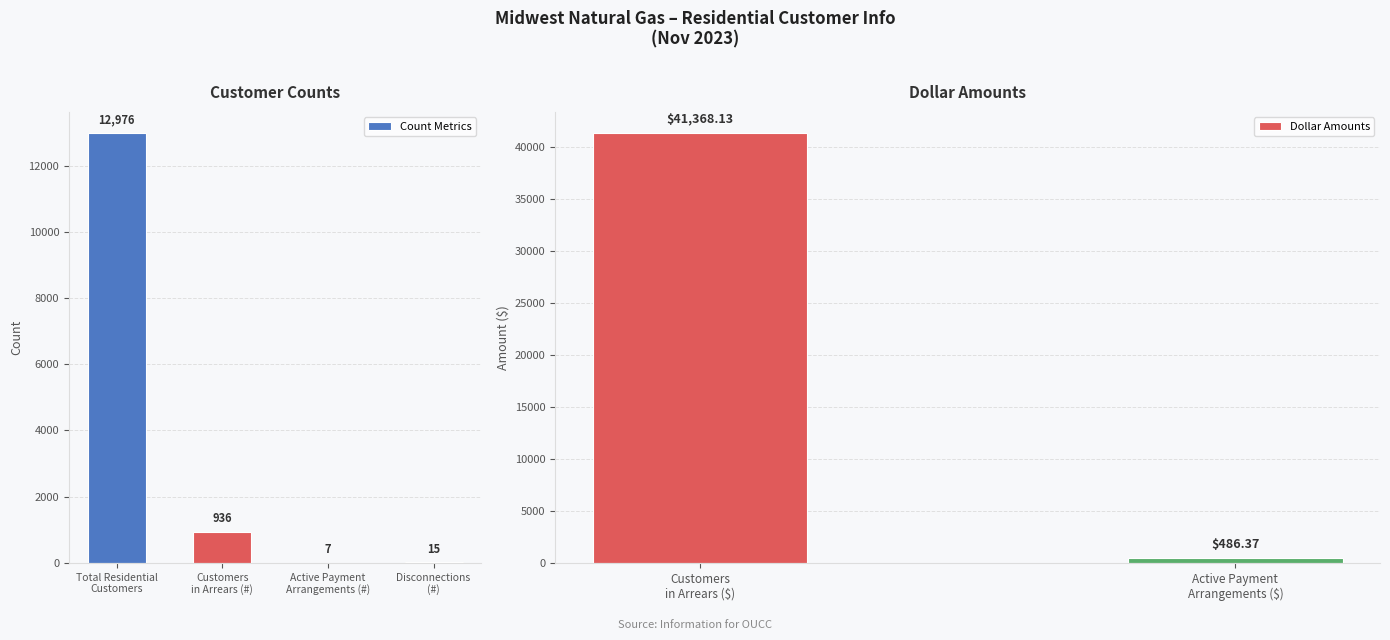

How many values are below 936?

3